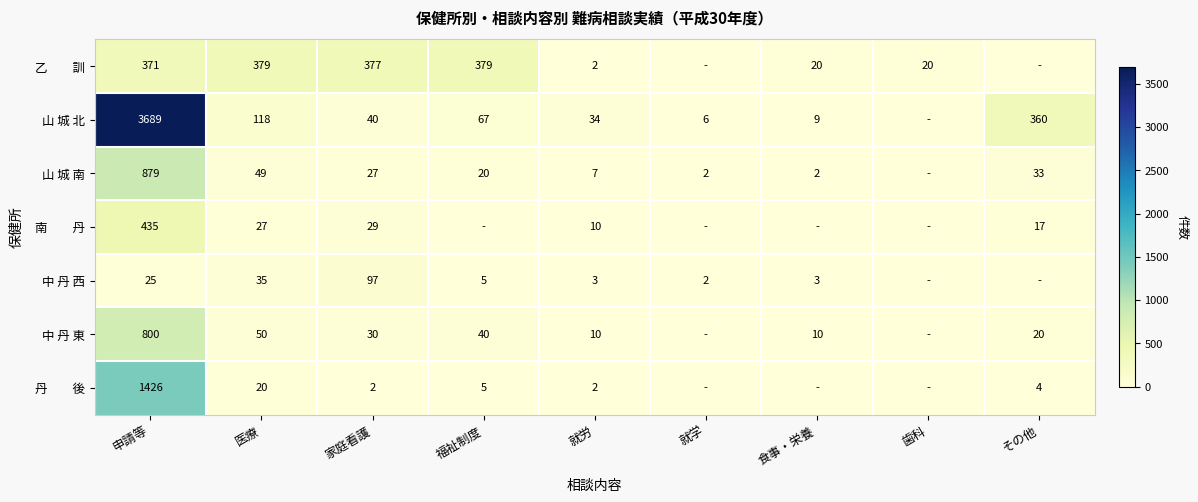

What is the difference between the 中 丹 西 values at 申請等 and 家庭看護?

72